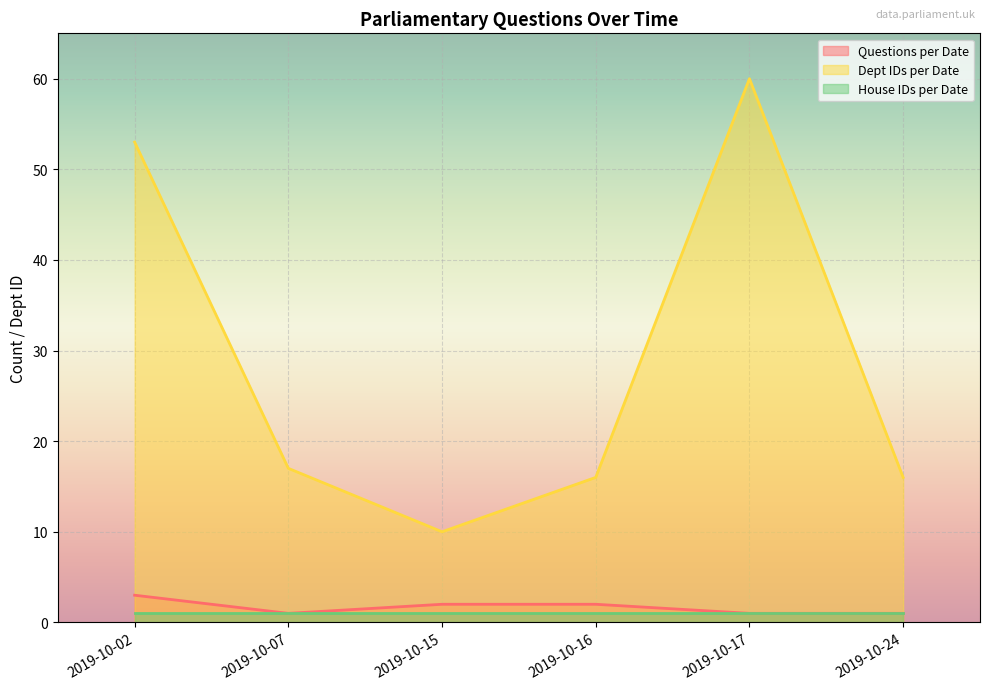

How many data points in Questions per Date are above 2?

1